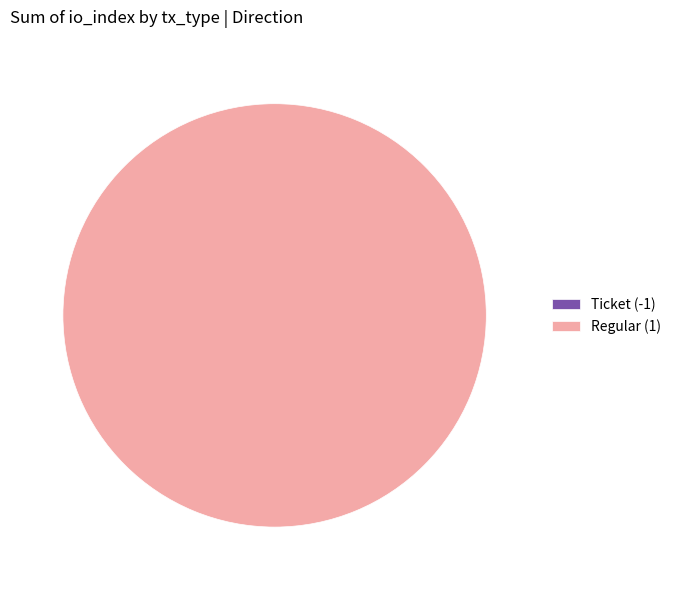

How many slices are in this pie chart?

2